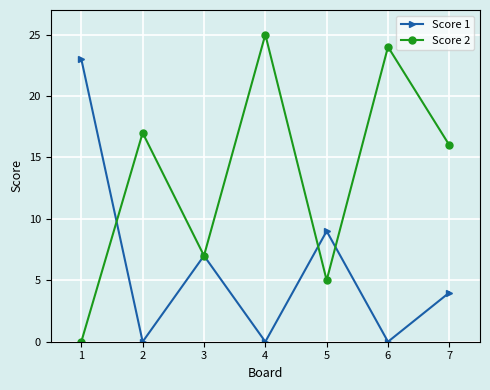

What is the difference between the maximum and second lowest values in the Score 2 series?

20